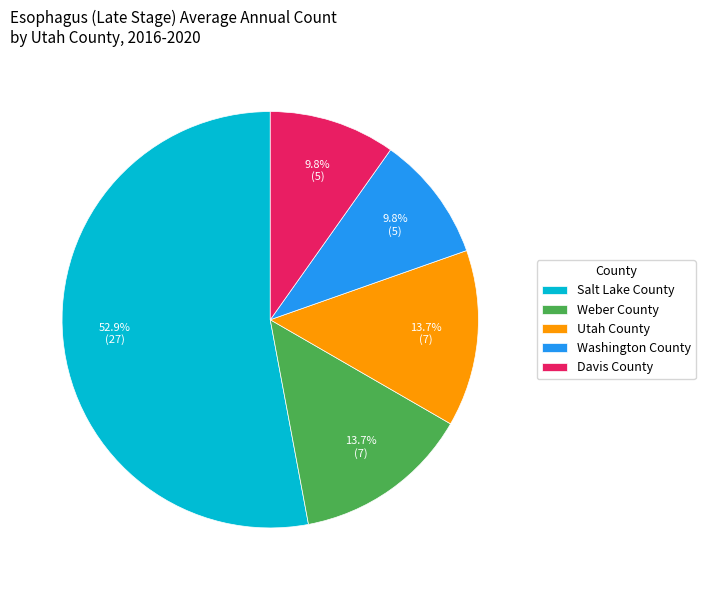

Does Washington County represent more than half of the total?

No